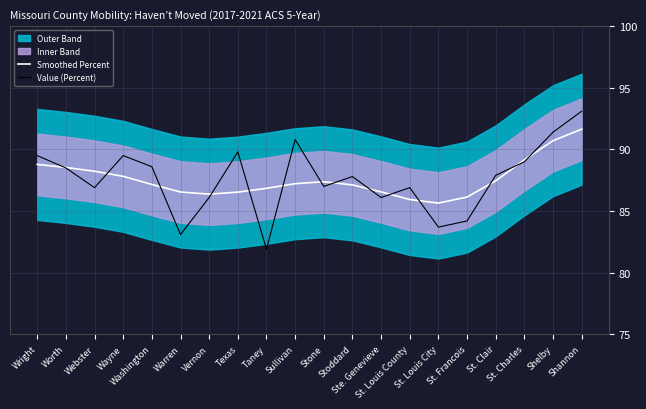

How many lines are shown in the chart?

2